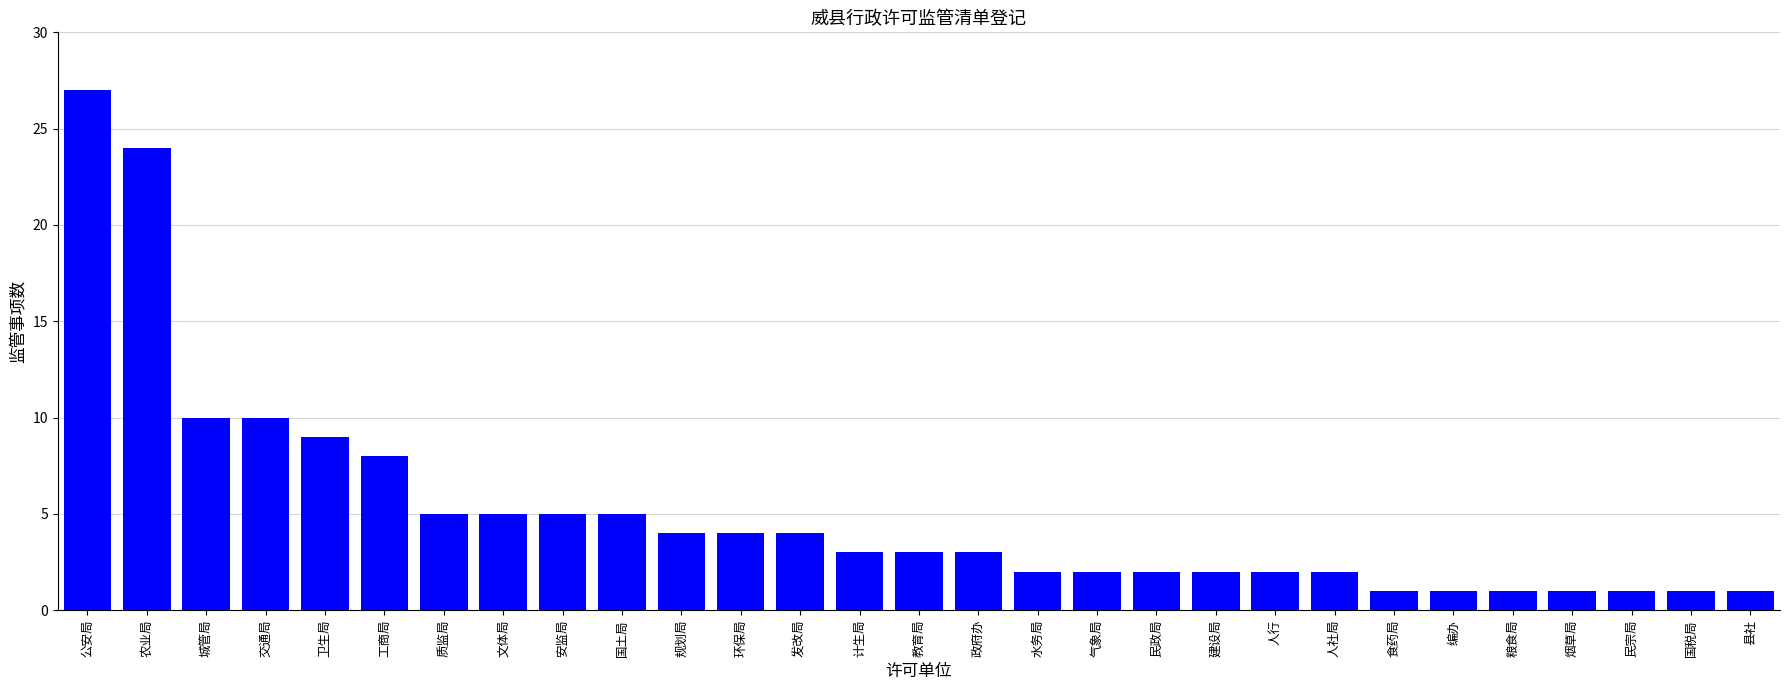

At which category does the chart reach its peak across all series?

公安局